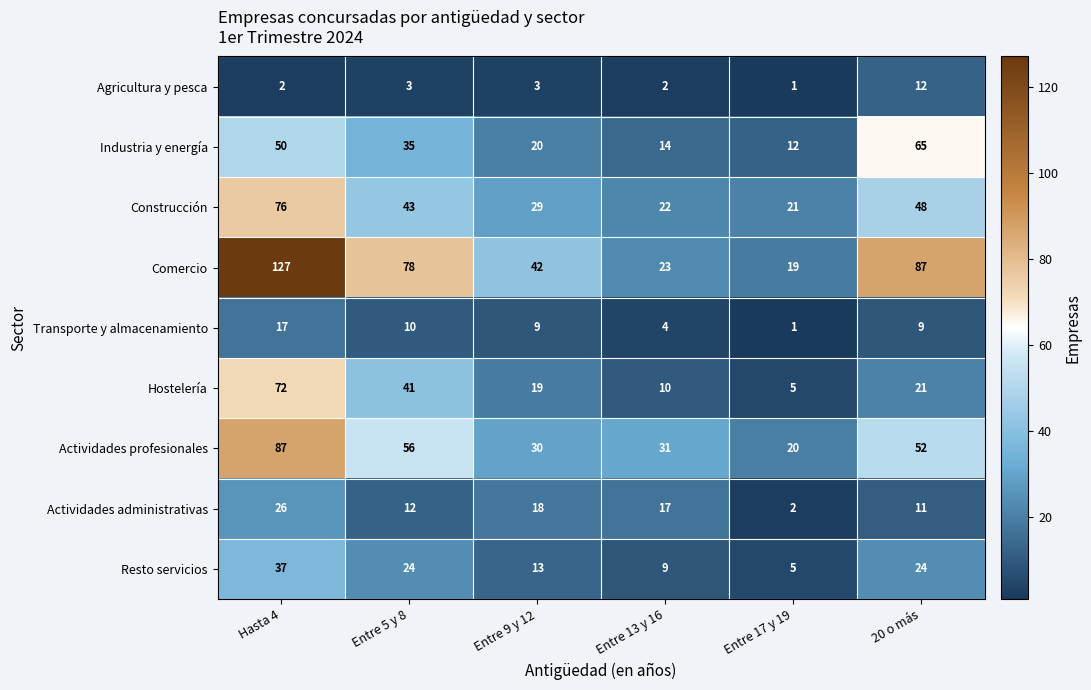

What is the sum of the Actividades administrativas values at 20 o más and Entre 13 y 16?

28